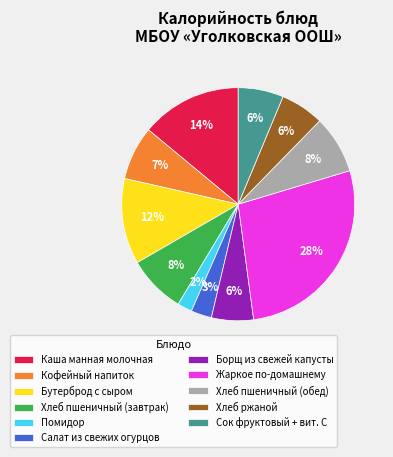

To the nearest percent, what percentage of the pie is Хлеб ржаной?

6%